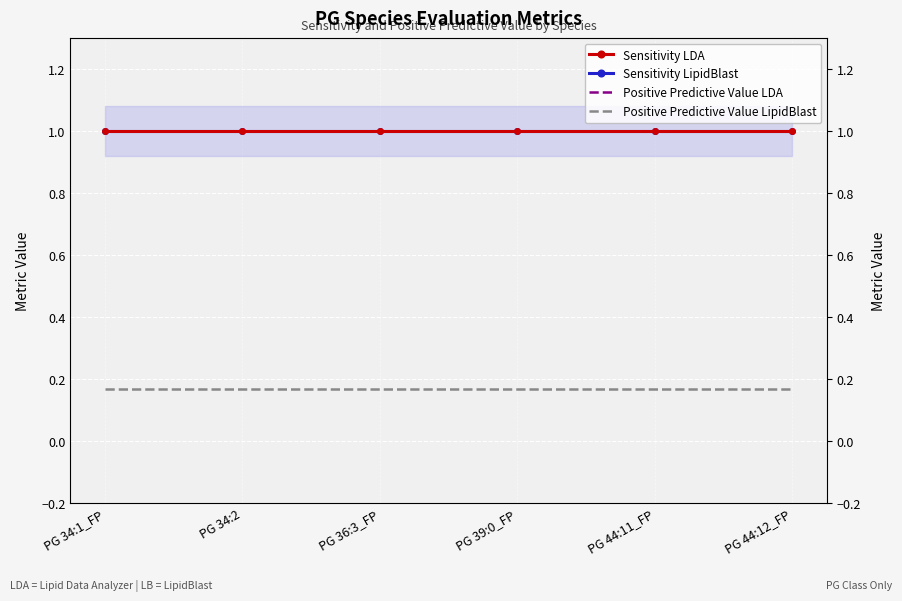

At which label does Sensitivity LDA reach its peak?

PG 34:1_FP